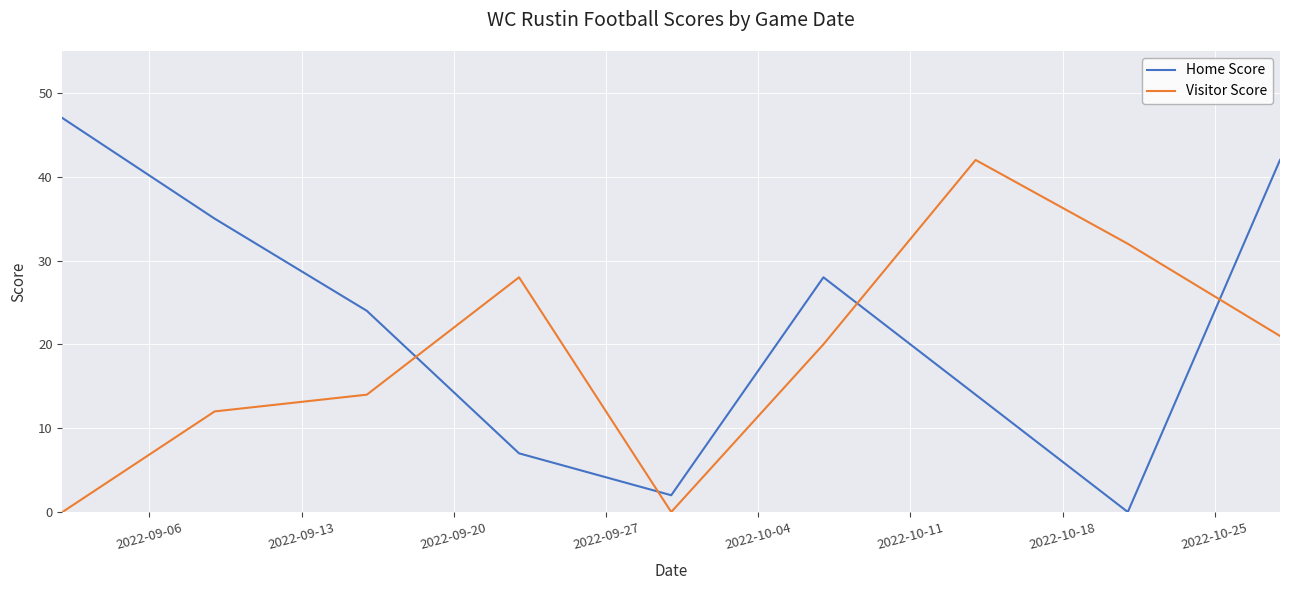

After their last crossing, which series has the higher values: Visitor Score or Home Score?

Home Score